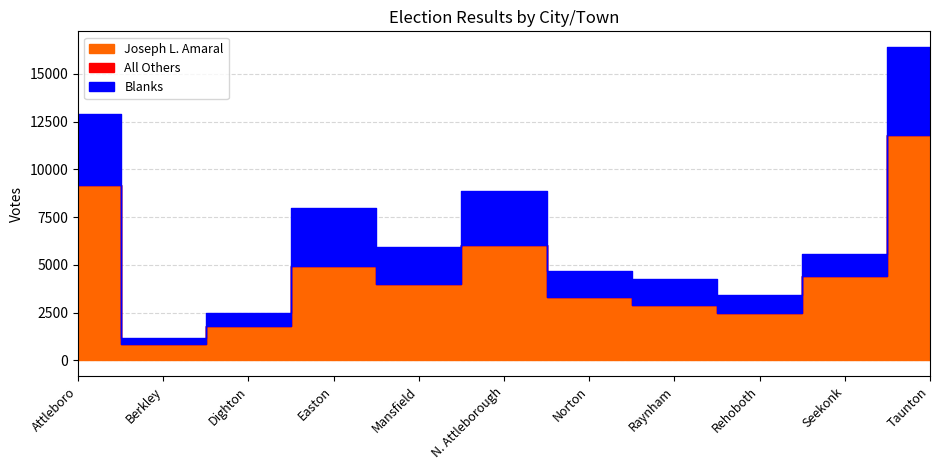

At Berkley, list the series in order from smallest to largest.

All Others, Blanks, Joseph L. Amaral